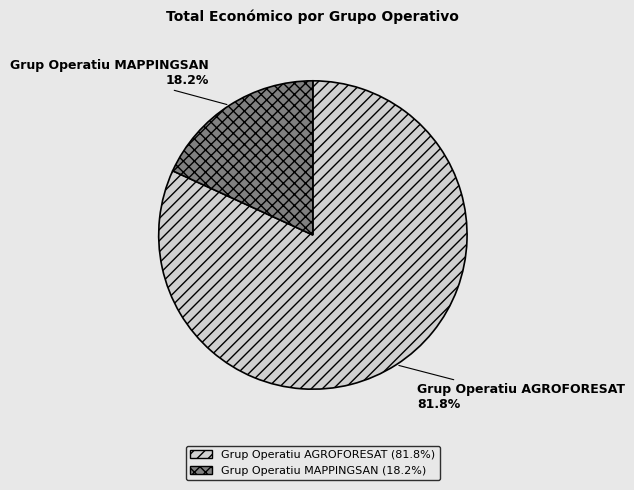

Which slice represents more than half of the pie?

Grup Operatiu AGROFORESAT